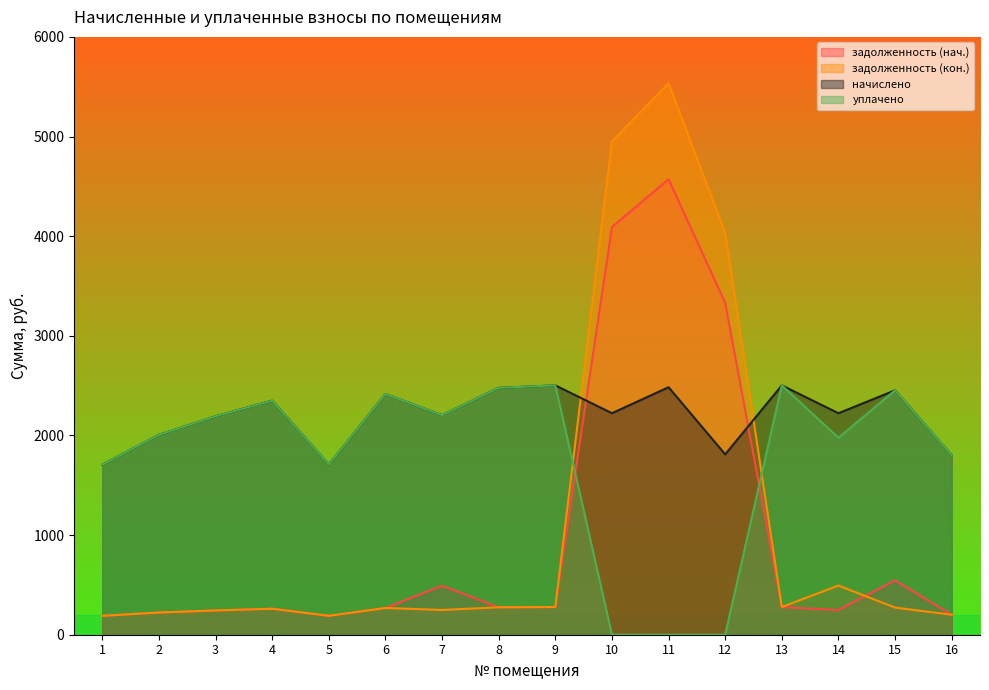

Does the chart have visible grid lines?

No